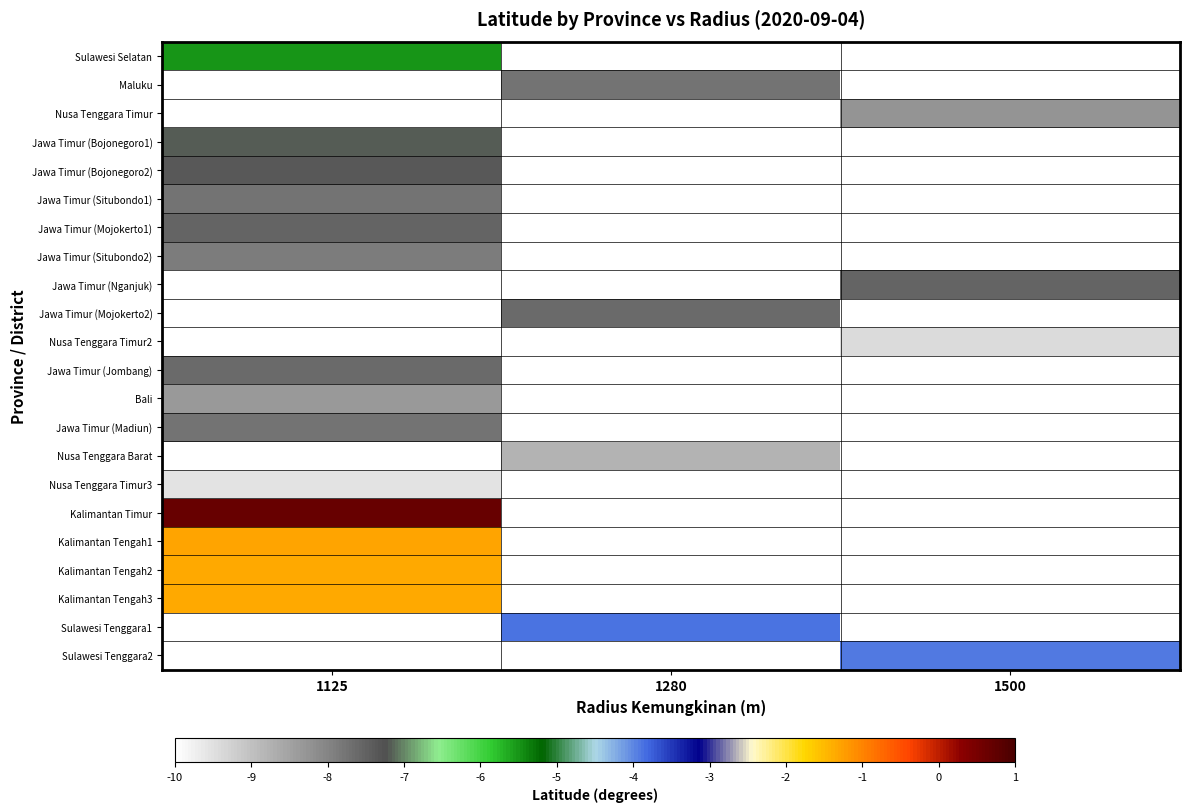

How many data points does each series have?

3